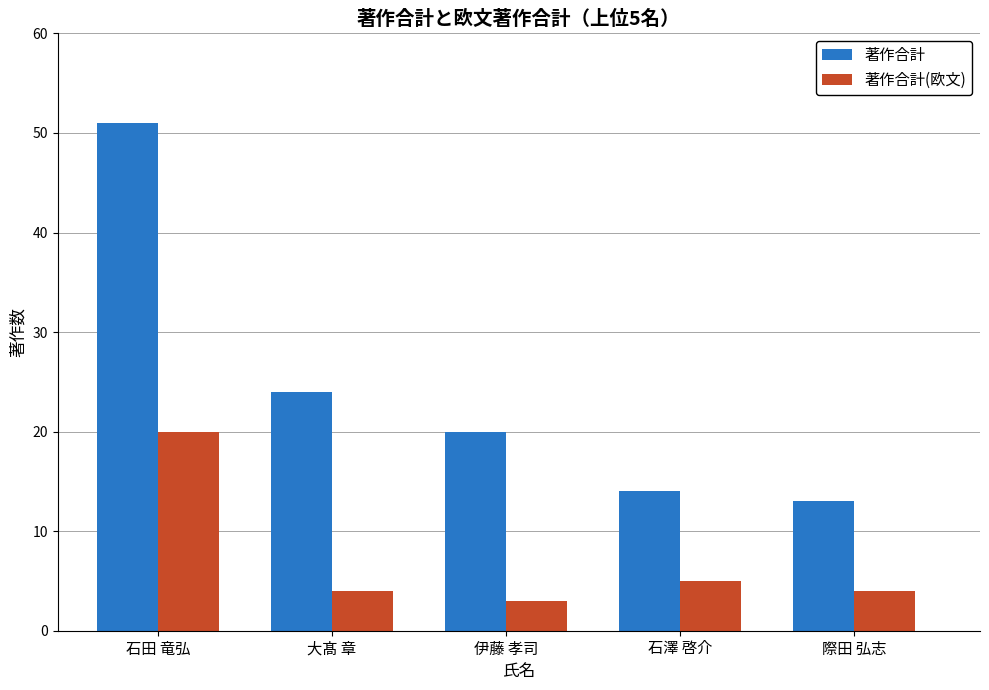

What is the difference between the second highest and second lowest values in the 著作合計 series?

10